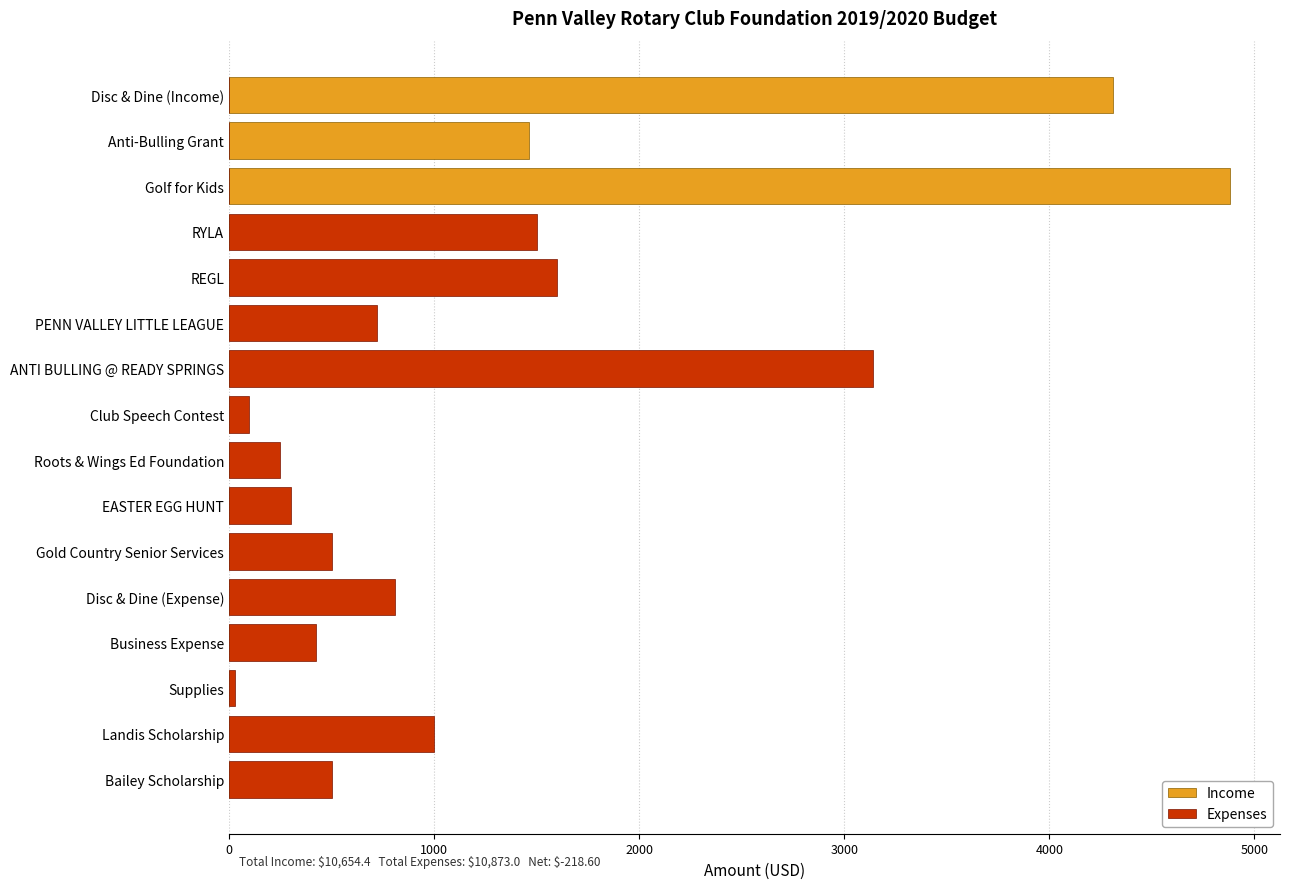

Count the number of data series in this chart.

2